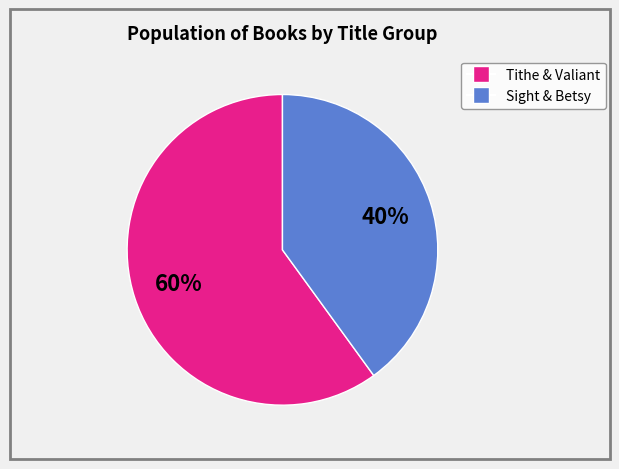

To the nearest percent, what is the difference between the largest and smallest slice percentages?

20%